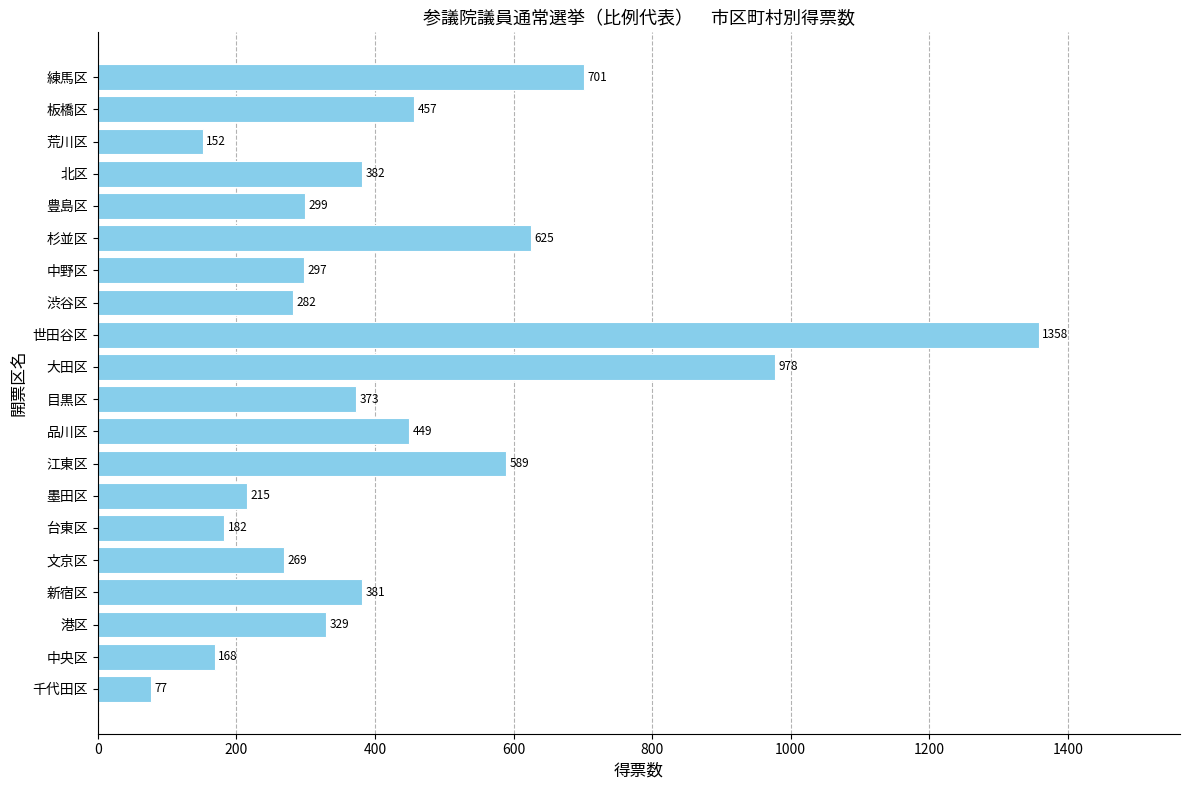

Rank the categories by value from lowest to highest.

千代田区, 荒川区, 中央区, 台東区, 墨田区, 文京区, 渋谷区, 中野区, 豊島区, 港区, 目黒区, 新宿区, 北区, 品川区, 板橋区, 江東区, 杉並区, 練馬区, 大田区, 世田谷区